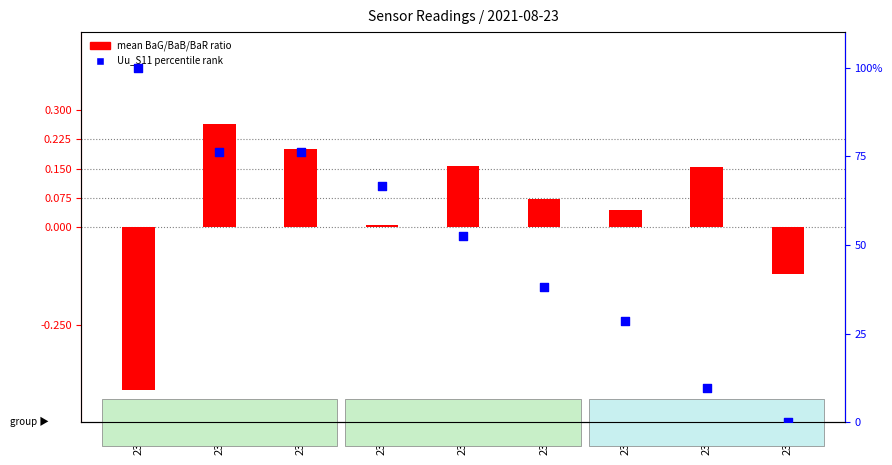

Which series contains the lowest Y value?

mean BaG/BaB/BaR ratio